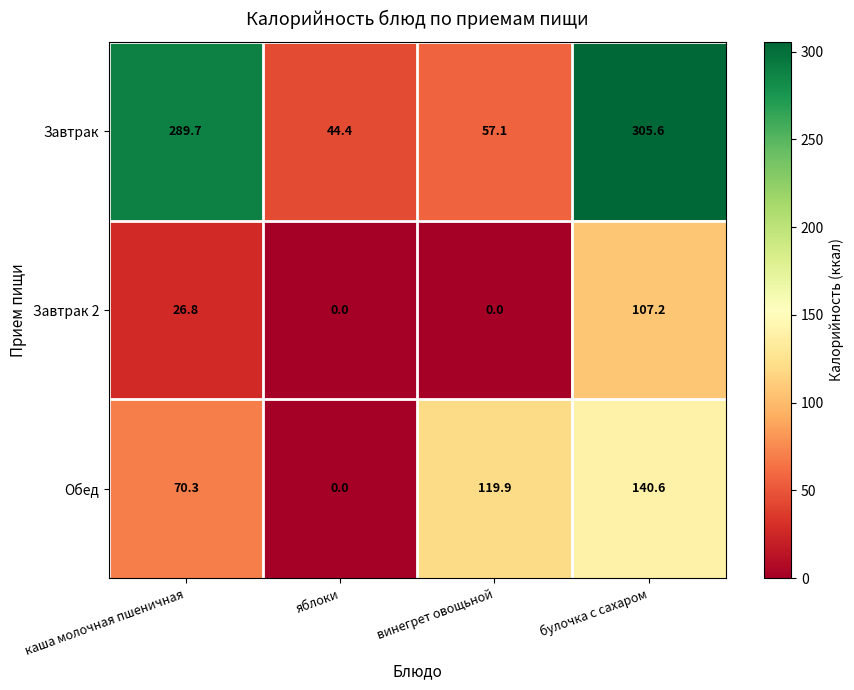

How many data points does each series have?

4